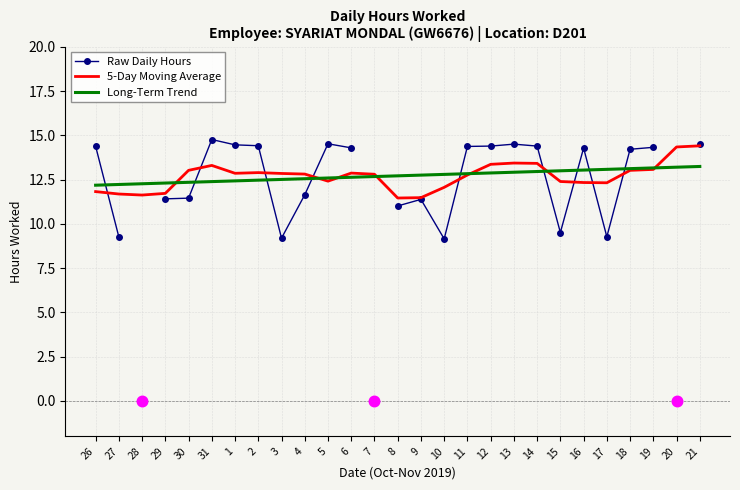

What is the total value across all series at 11?

40.0